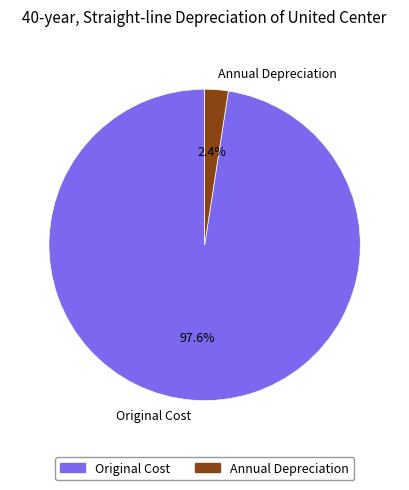

What is the total percentage of Annual Depreciation and Original Cost?

100.0%